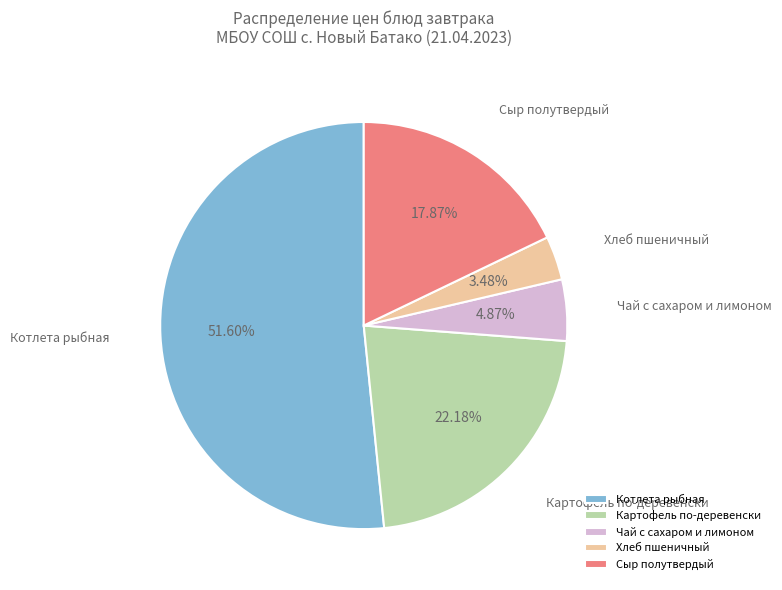

Which slice is the largest?

Котлета рыбная